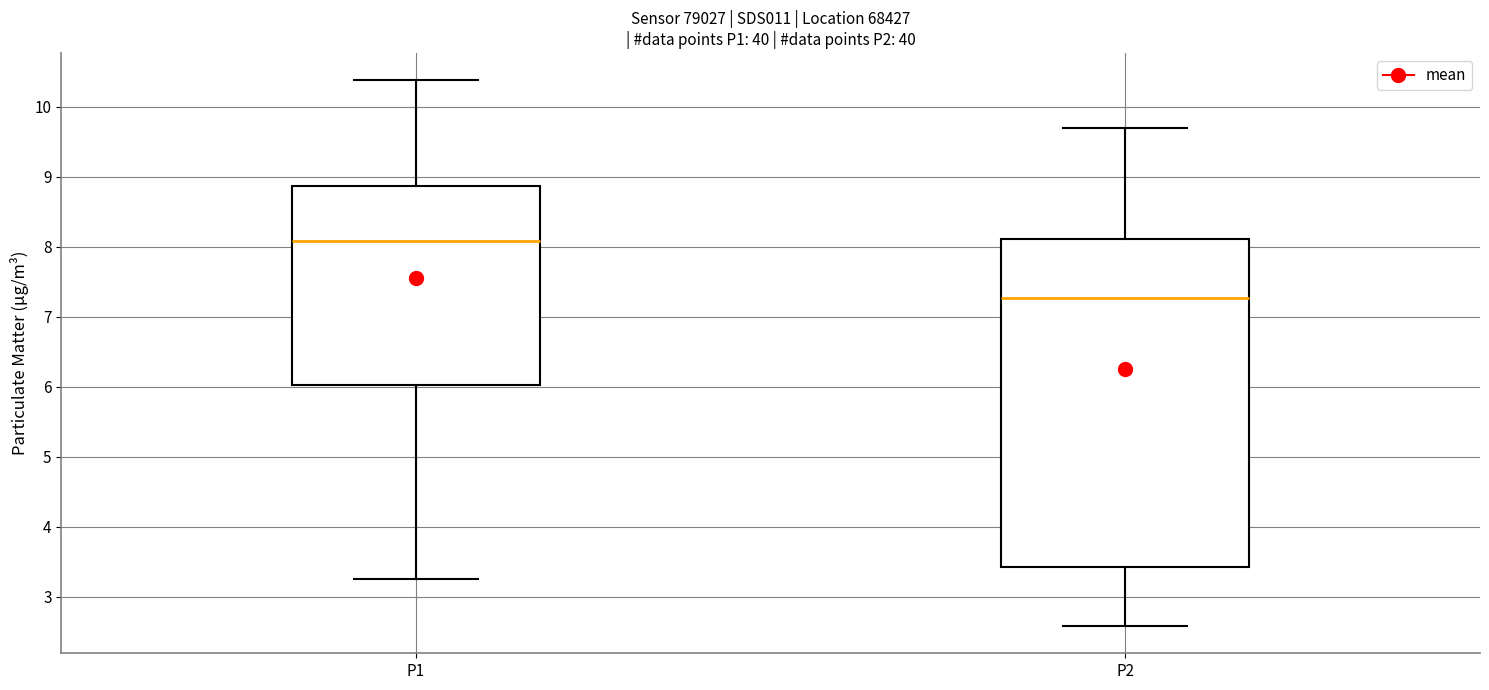

Where is the lower edge of the box for P2 on the y-axis? The values are not printed on the chart, so give them approximately, as read against the axis.

3.4